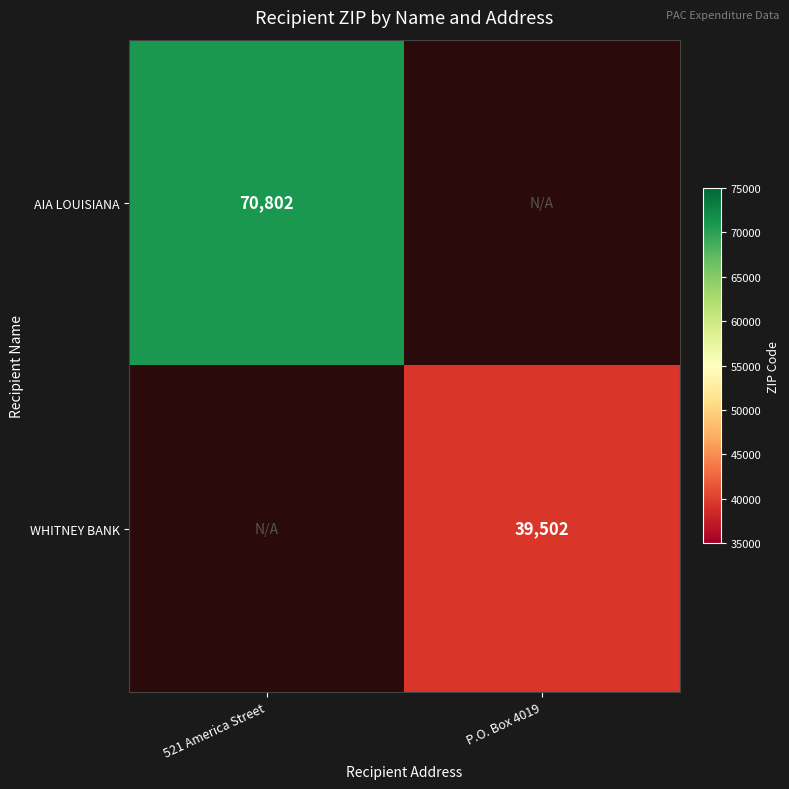

The value of AIA LOUISIANA at 521 America Street is 21291. True or false?

False